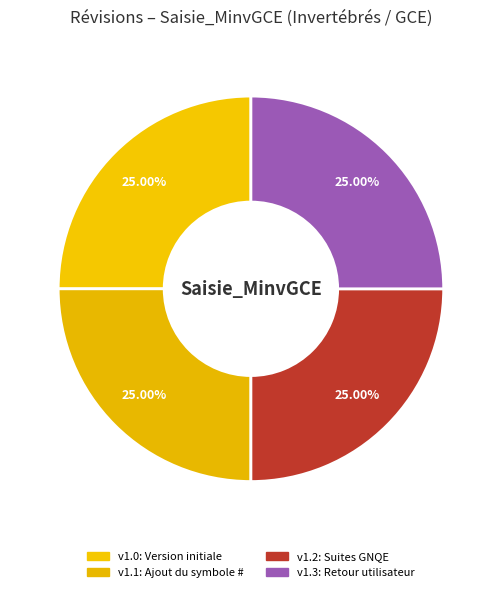

Count the number of slices in the pie.

4